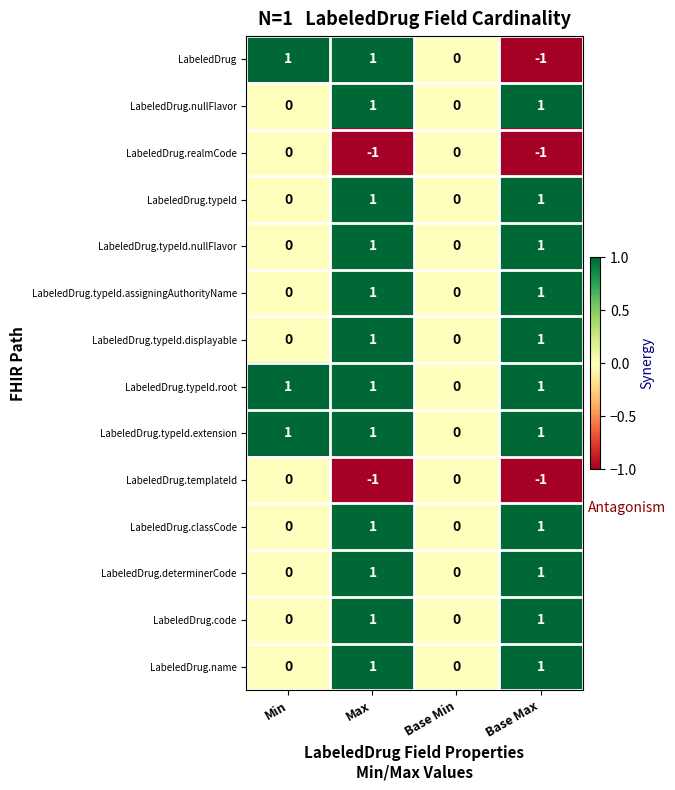

Is the value of LabeledDrug.determinerCode at Min greater than the value of LabeledDrug.typeId.nullFlavor at Max?

No